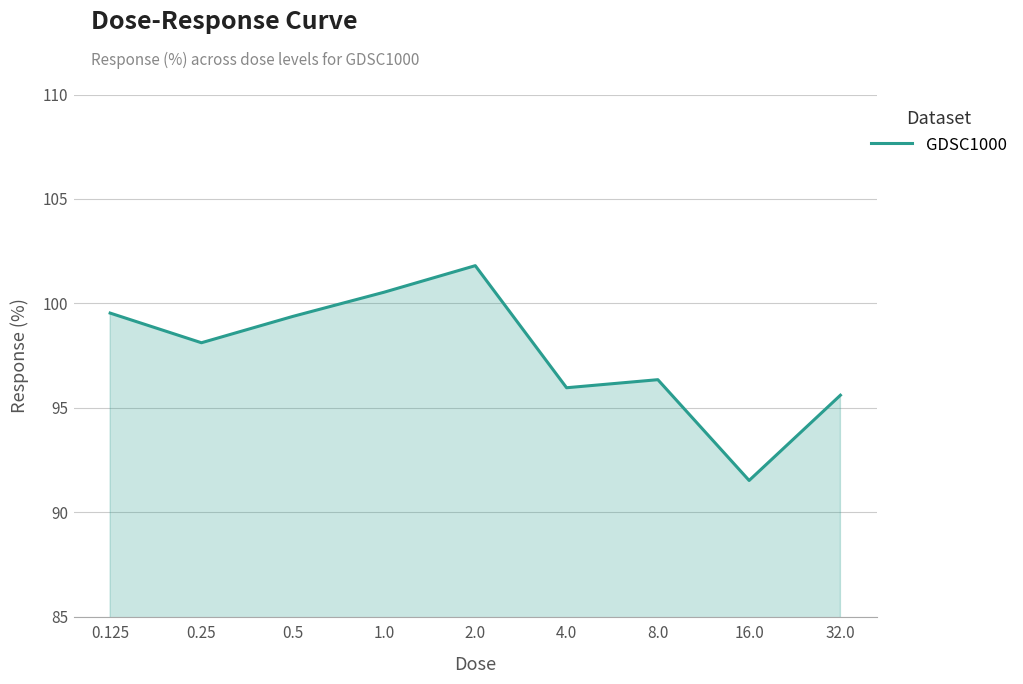

What position from the left is 8.0?

7